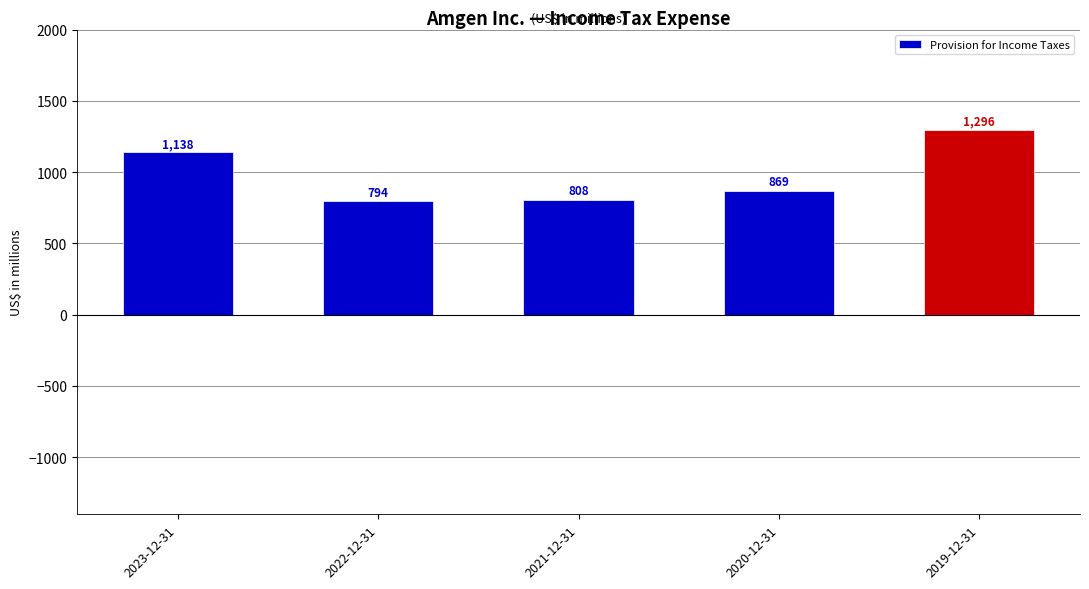

The chart shows a value of 1296 at 2019-12-31. True or false?

True